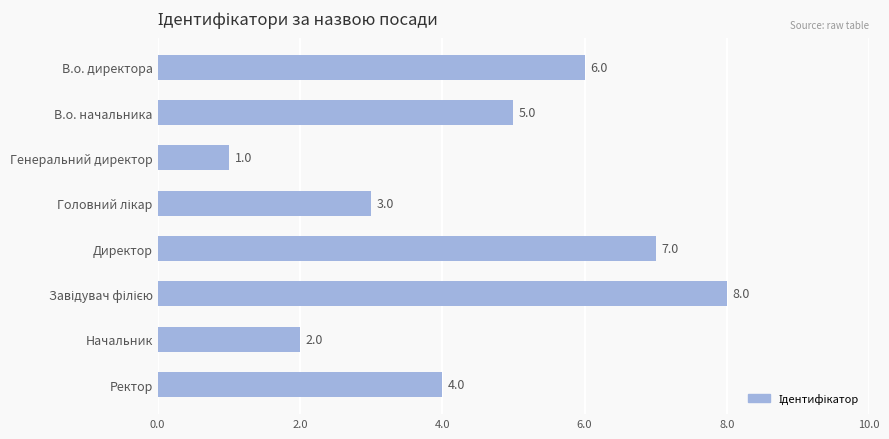

Where is the data nearest to the value 4?

Ректор